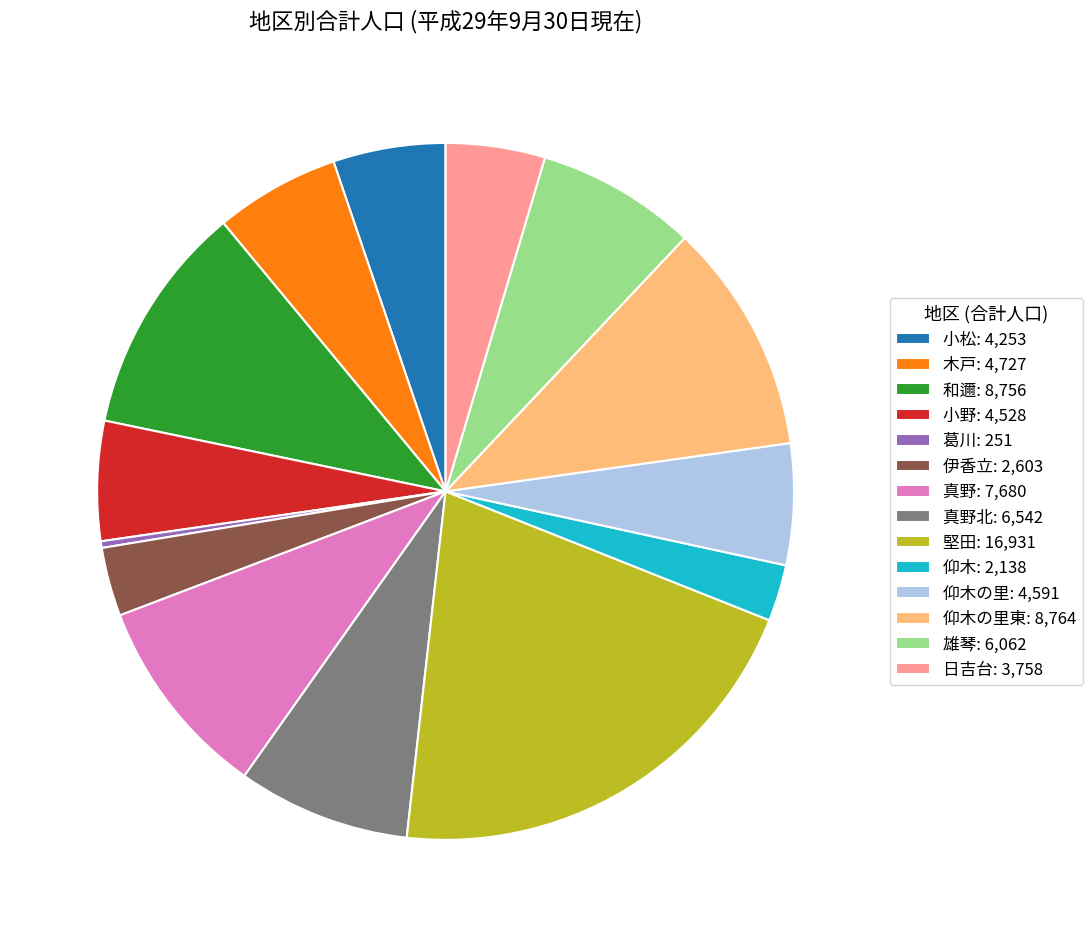

The 日吉台: 3,758 slice represents 5% of the pie. True or false?

True